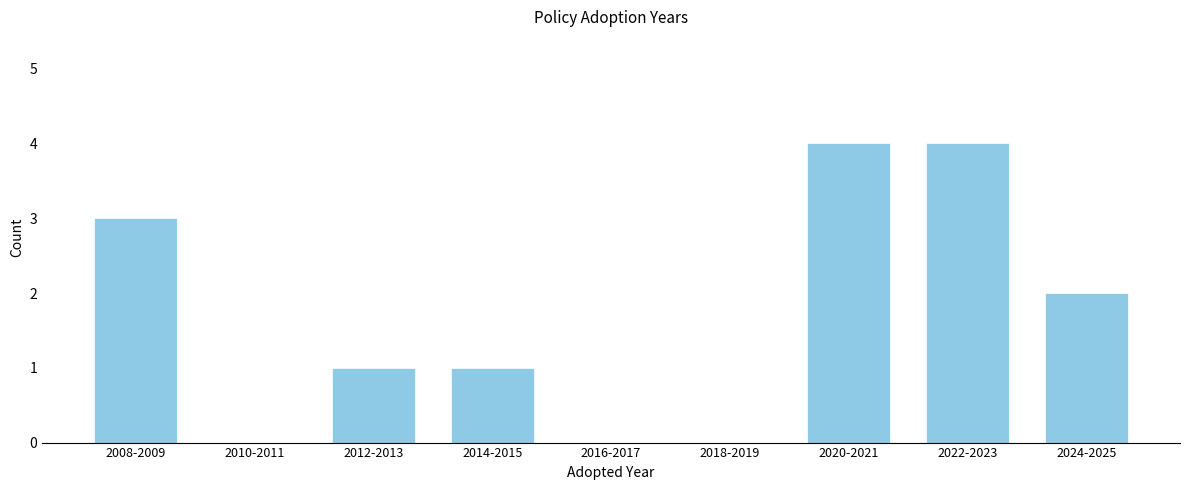

Reading left to right, extract all data points from this chart.

2008-2009=3	2010-2011=0	2012-2013=1	2014-2015=1	2016-2017=0	2018-2019=0	2020-2021=4	2022-2023=4	2024-2025=2